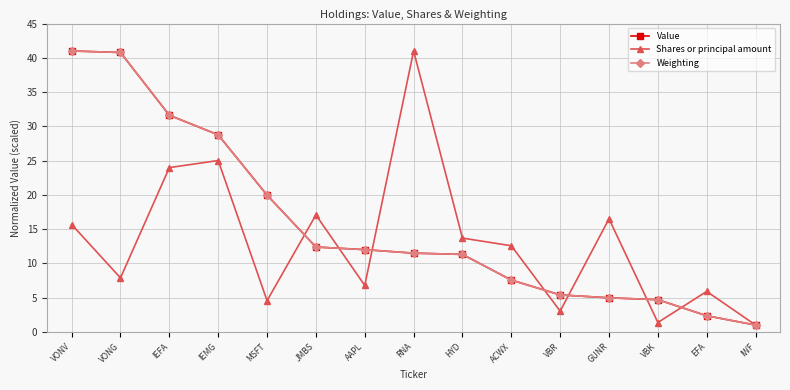

Where does the Value series first go above 11?

VONV